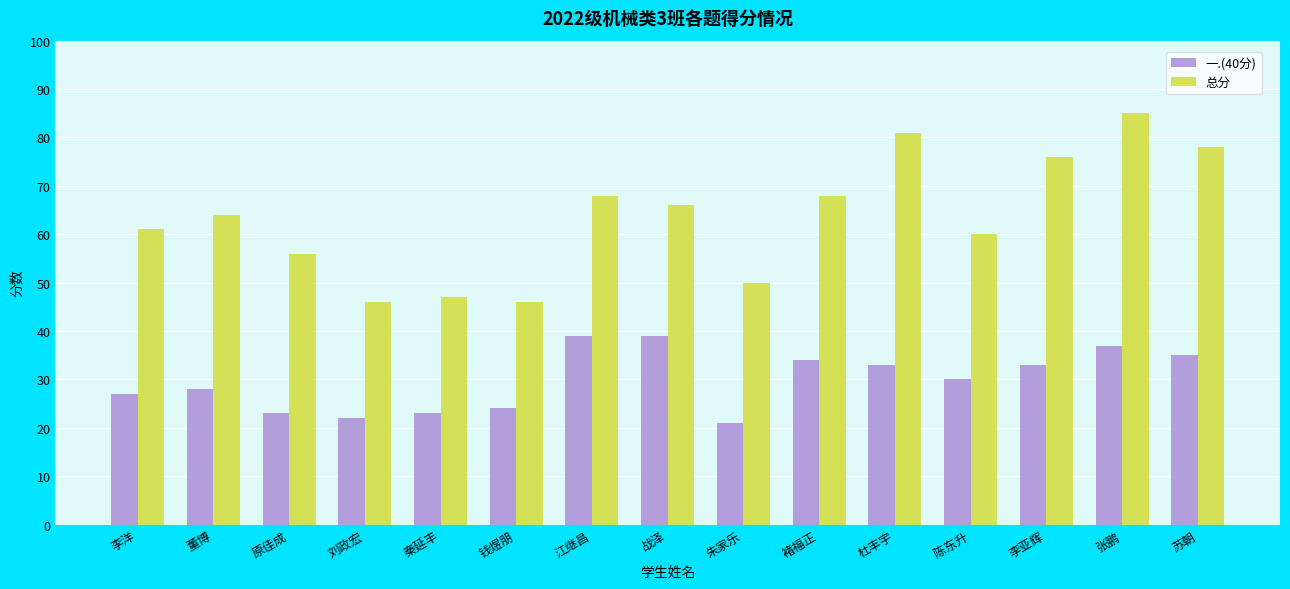

Reading left to right, list all the values displayed in this chart.

一.(40分): 27	28	23	22	23	24	39	39	21	34	33	30	33	37	35
总分: 61	64	56	46	47	46	68	66	50	68	81	60	76	85	78